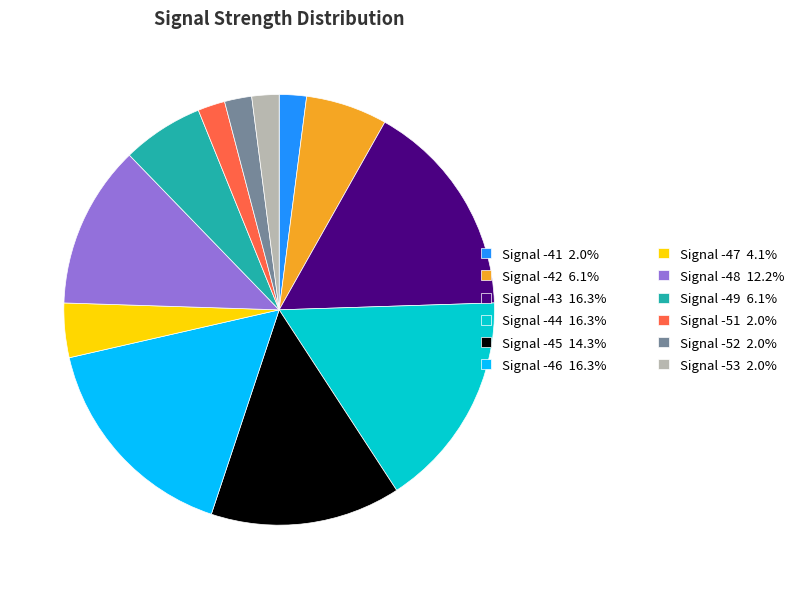

Is there any slice that represents more than half of the pie?

No